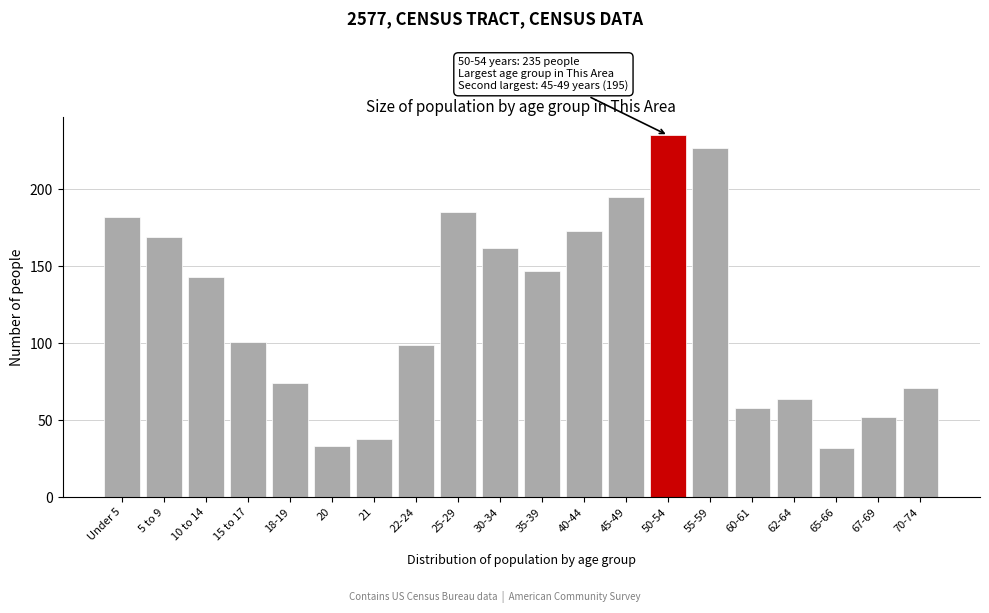

Reading left to right, what are all the values shown in this chart?

Under 5=182	5 to 9=169	10 to 14=143	15 to 17=101	18-19=74	20=33	21=38	22-24=99	25-29=185	30-34=162	35-39=147	40-44=173	45-49=195	50-54=235	55-59=227	60-61=58	62-64=64	65-66=32	67-69=52	70-74=71